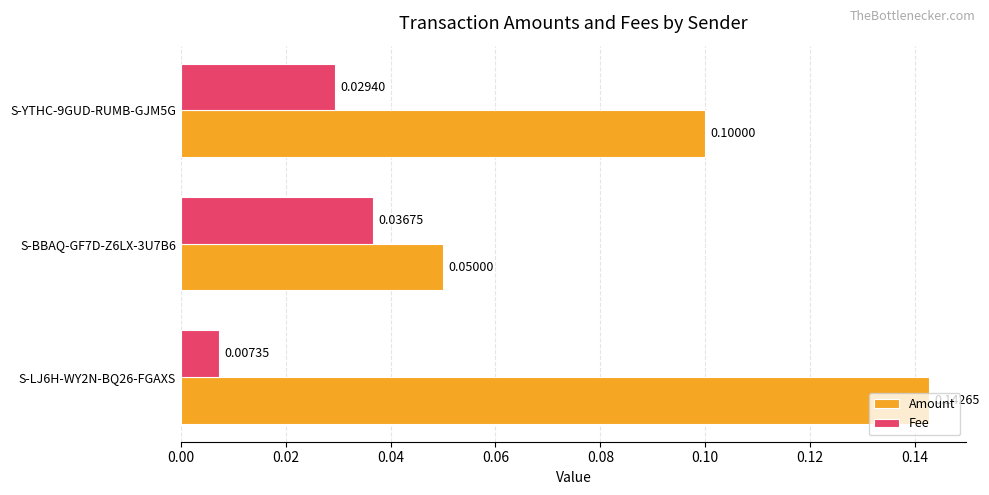

Rank the categories by Fee value from highest to lowest.

S-BBAQ-GF7D-Z6LX-3U7B6, S-YTHC-9GUD-RUMB-GJM5G, S-LJ6H-WY2N-BQ26-FGAXS